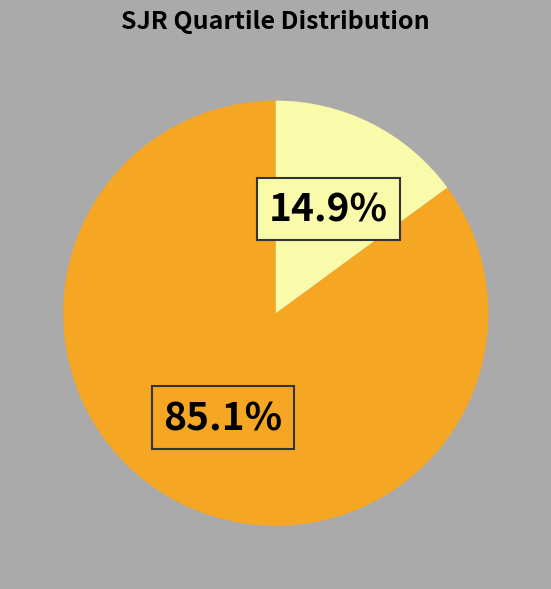

Is there any slice that represents more than half of the pie?

Yes